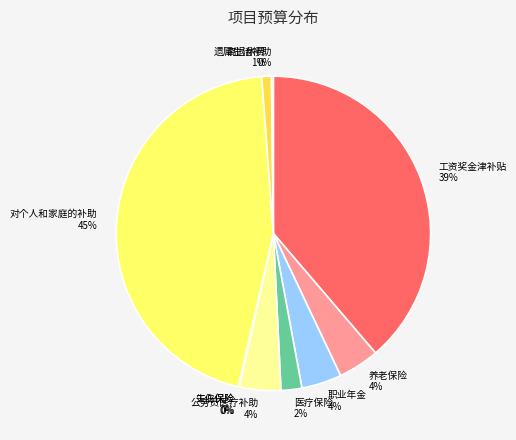

Approximately how many times larger is the value at 医疗保险 2% compared to 职业年金 4%?

0.5